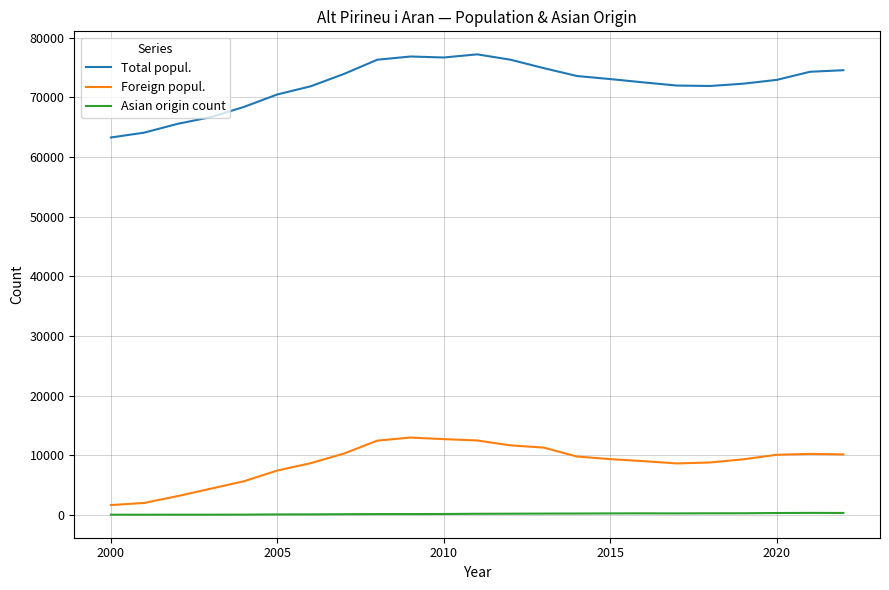

Count the number of data series in this chart.

3